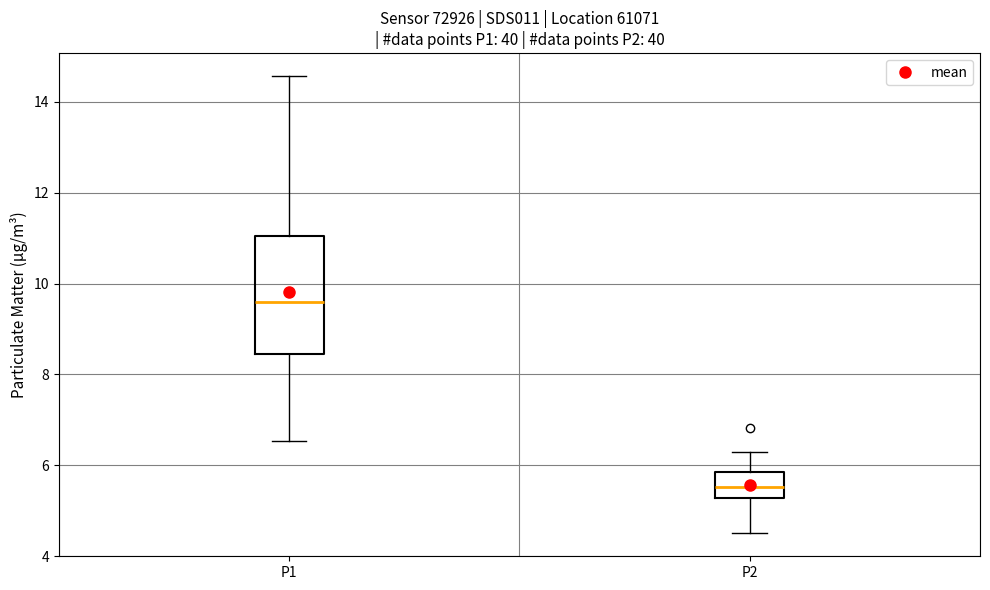

Reading left to right, read every box against the y-axis: the position of its median line, the range the box covers, and the ends of its whiskers. The values are not printed on the chart, so give them approximately, as read against the axis.

P1: median 9.6, box 8.4 to 11.0, whiskers 6.6 to 14.6
P2: median 5.6, box 5.2 to 5.8, whiskers 4.6 to 6.4